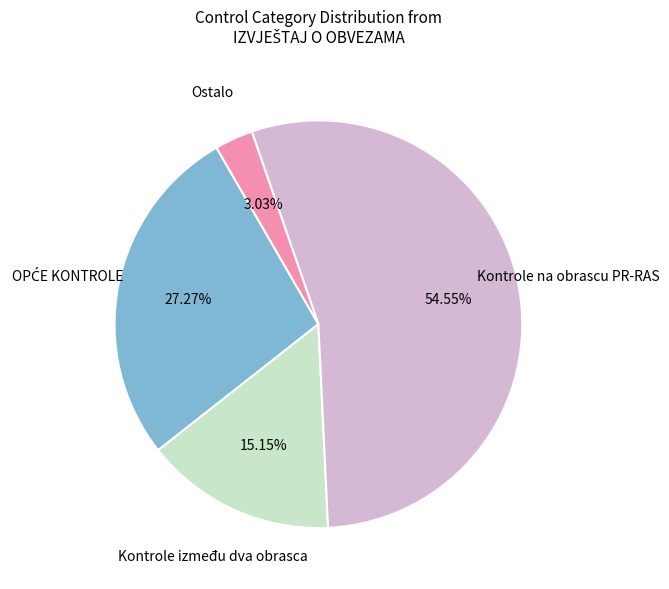

Is there any slice that represents more than half of the pie?

Yes